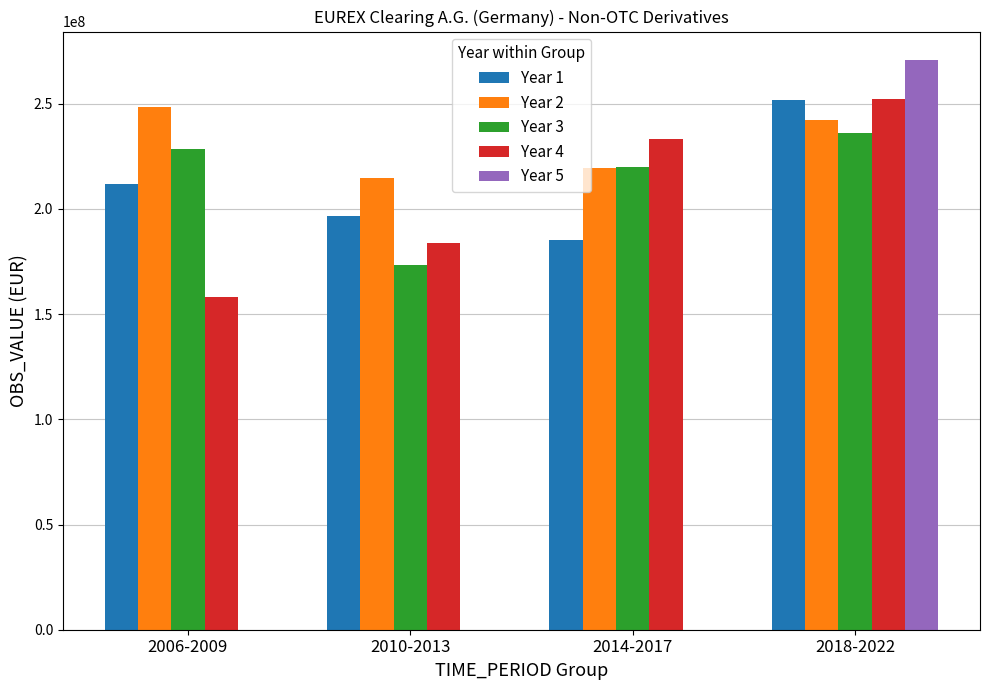

Are the bars horizontal?

No